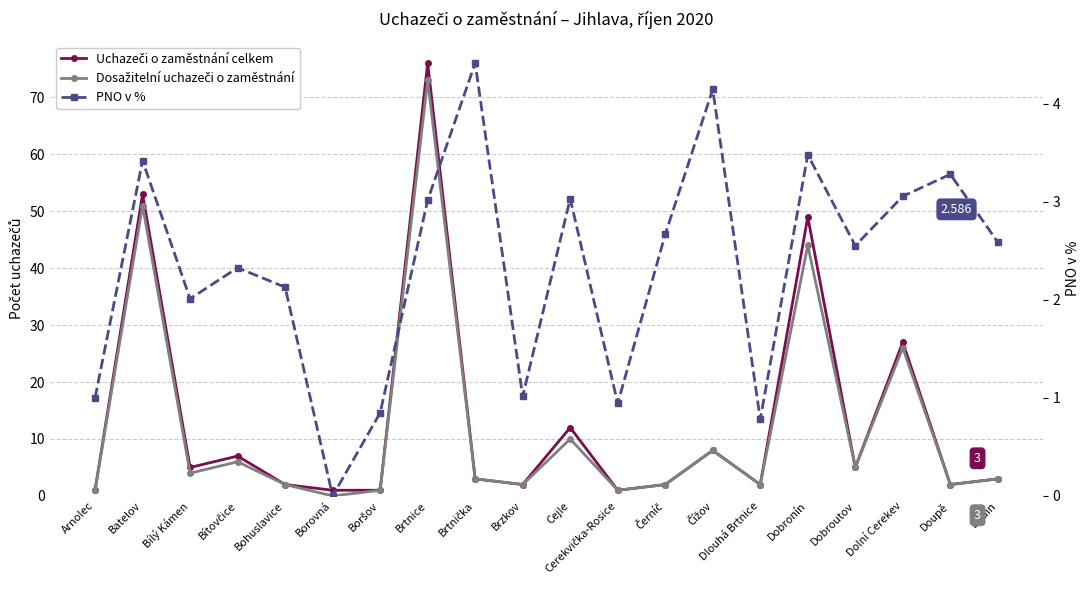

Which has a higher value, Dobroutov or Brtnička?

Dobroutov